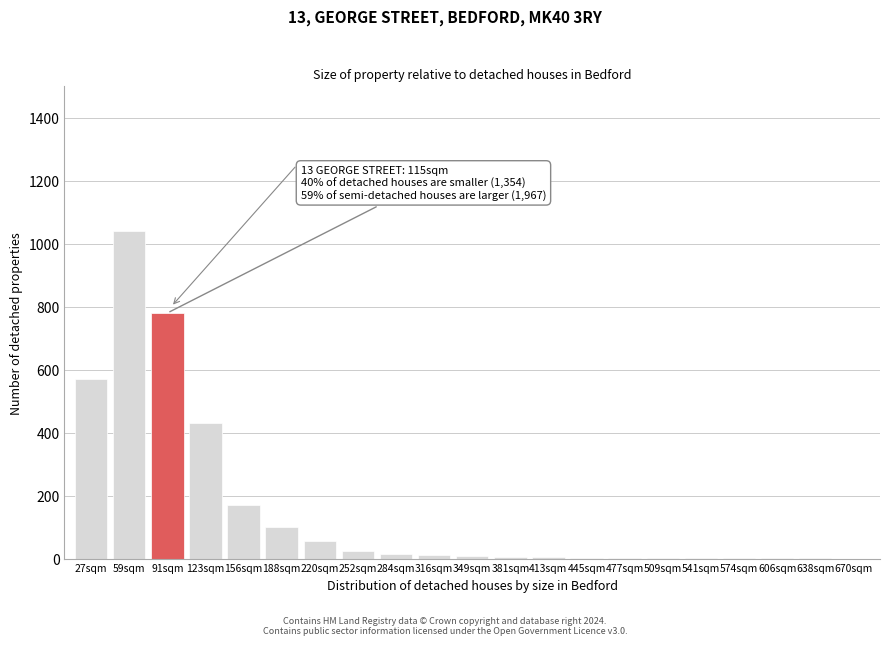

Is it true that the value at 27sqm is 570?

True